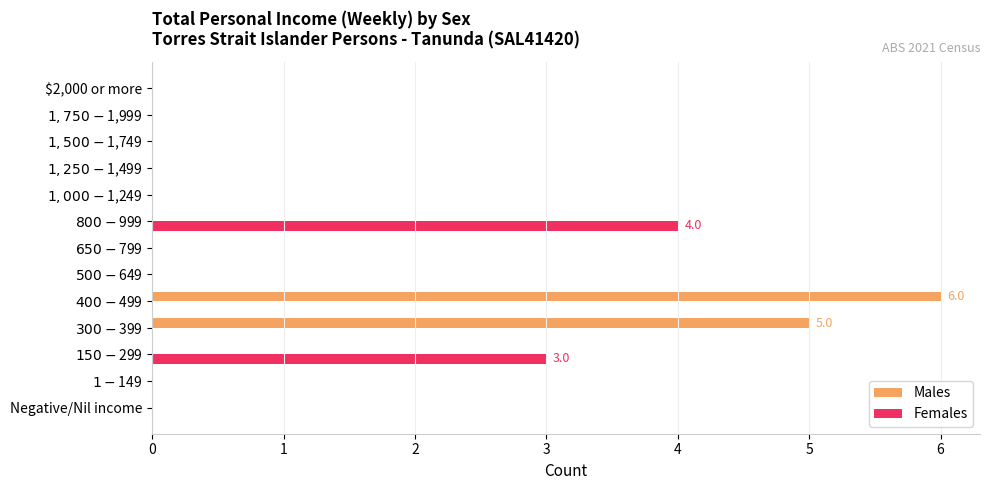

What is the highest value of the Females series?

4